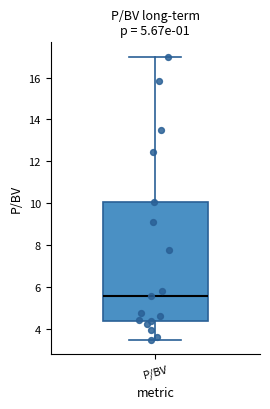

Read this box plot against the y-axis: the position of the median line, the range covered by the box, and the ends of both whiskers. The values are not printed on the chart, so give them approximately, as read against the axis.

median 5.6, box 4.4 to 10.0, whiskers 3.6 to 17.0